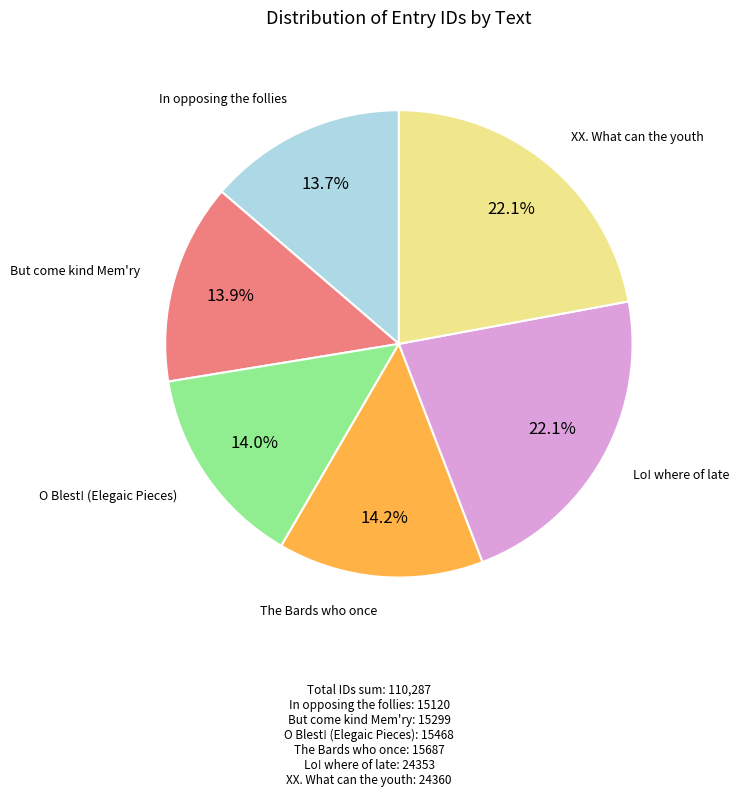

Count the number of slices in the pie.

6